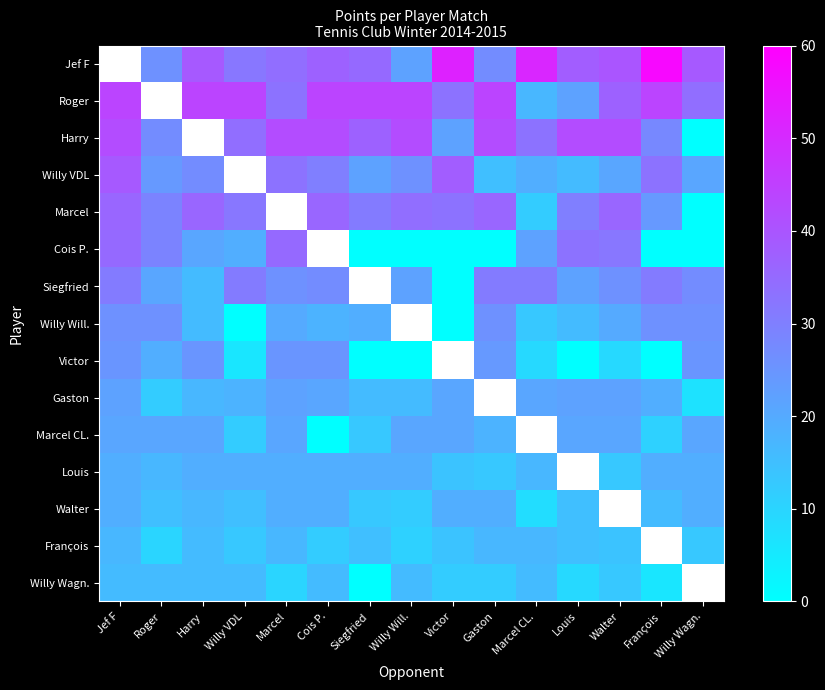

Which category has the lowest value across all series?

Willy Wagn.